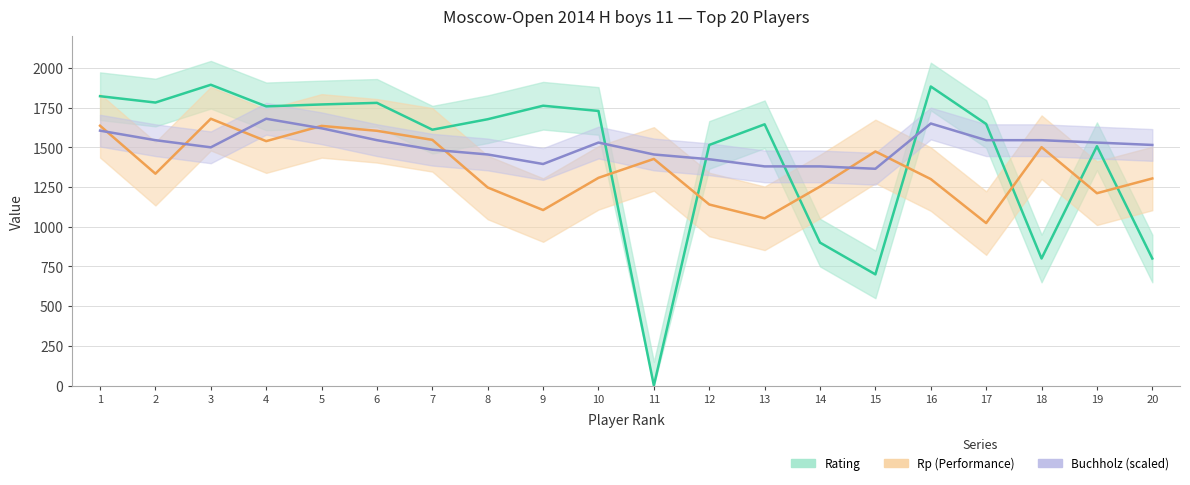

How many intersections are there between Rating and Buchholz (scaled)?

5